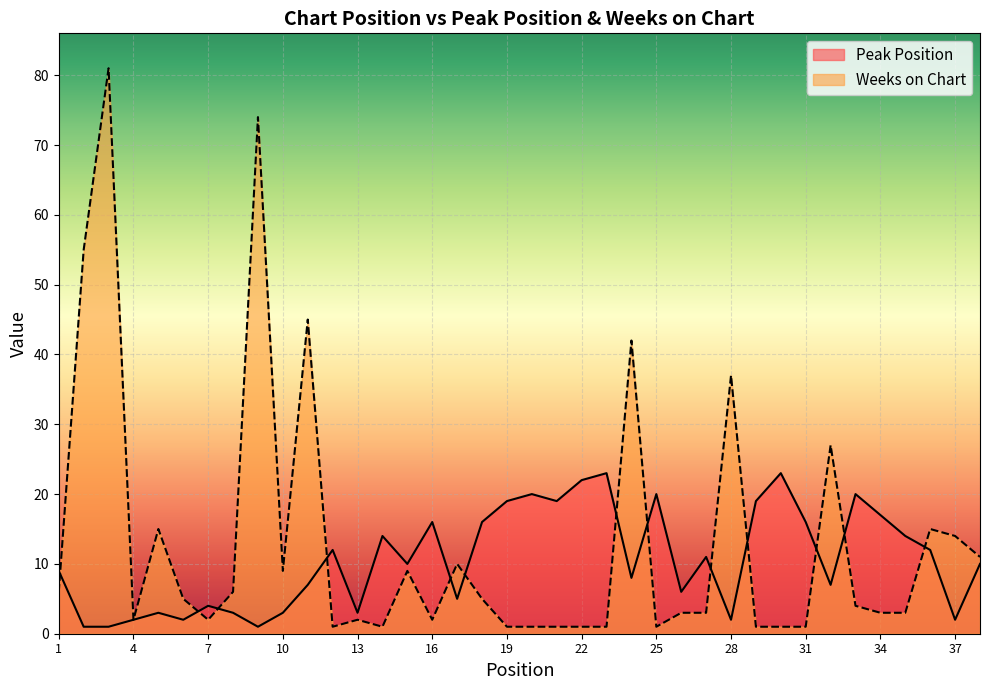

What is the average value of the Weeks on Chart series?

13